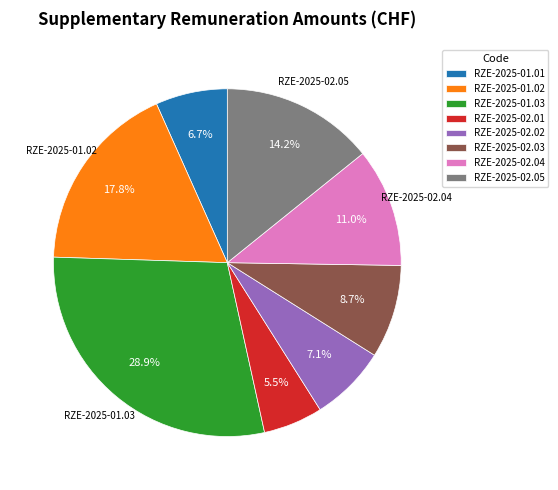

Is RZE-2025-01.03 the majority of the pie?

No